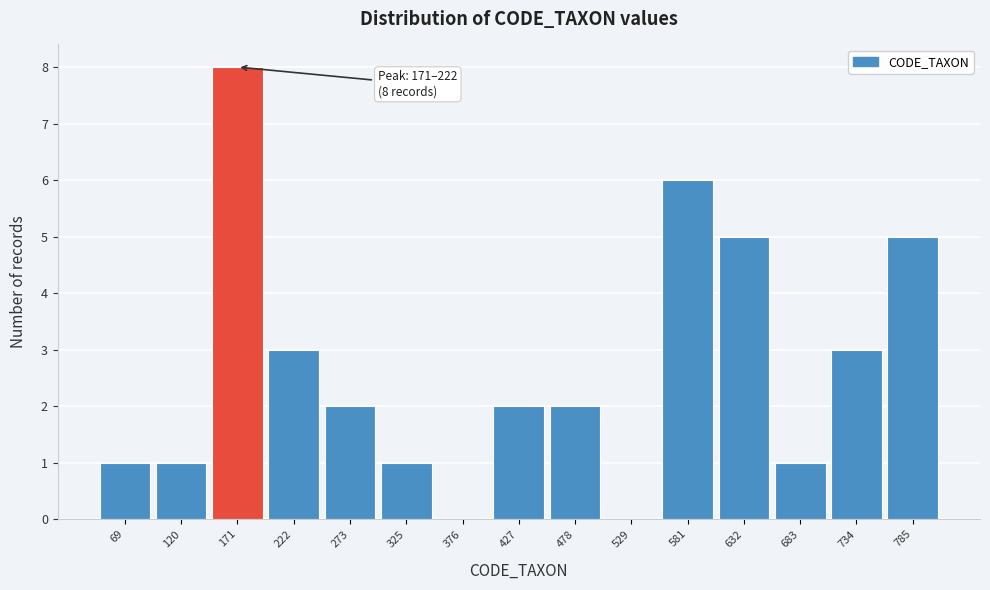

Reading left to right, extract all data points from this chart.

69=1	120=1	171=8	222=3	273=2	325=1	376=0	427=2	478=2	529=0	581=6	632=5	683=1	734=3	785=5